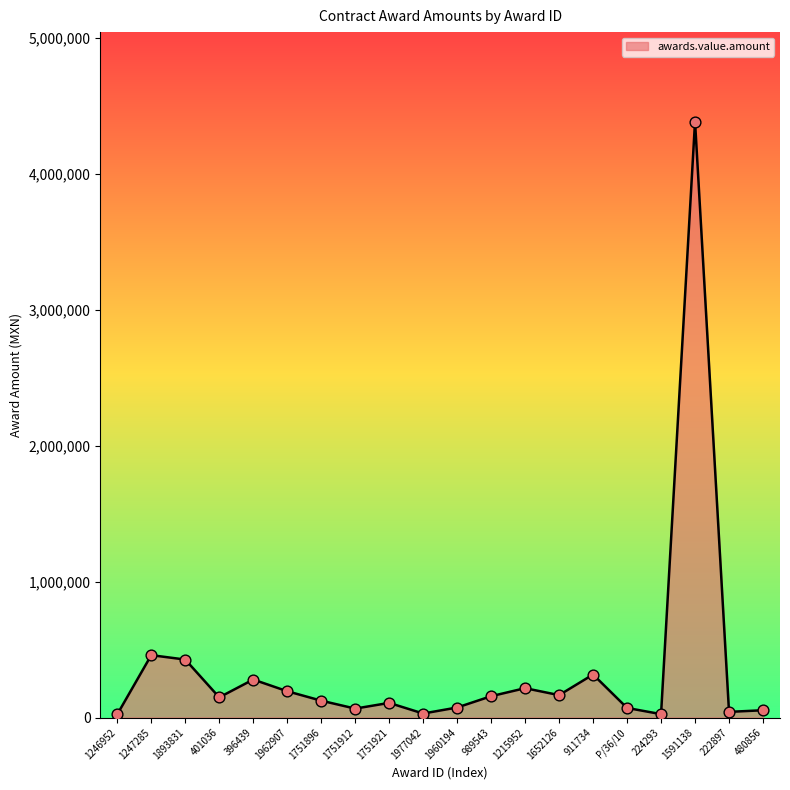

Between 1962907 and 1977042, which is larger?

1962907